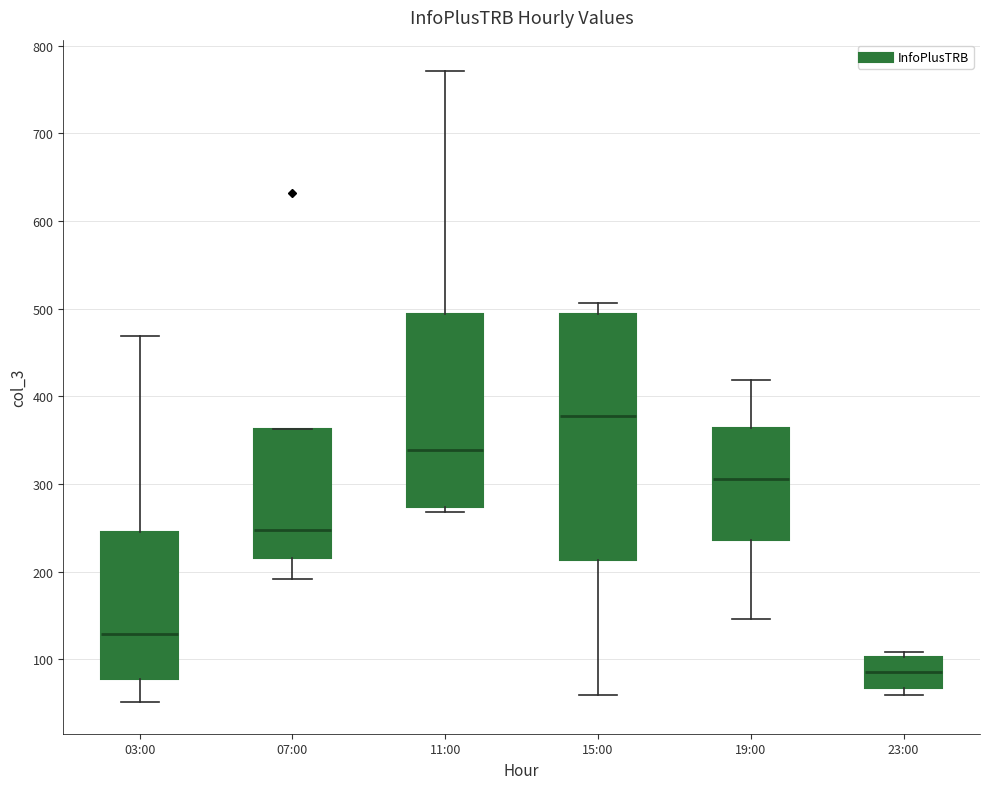

Comparing the boxes themselves (not the whiskers), which one is the tallest?

15:00